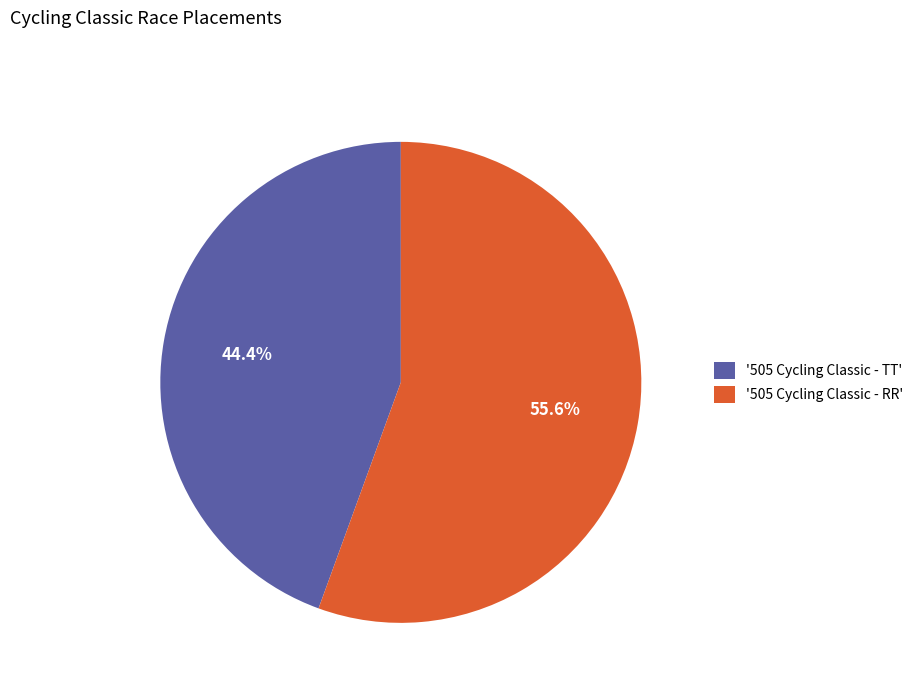

Does any single category account for the majority?

Yes